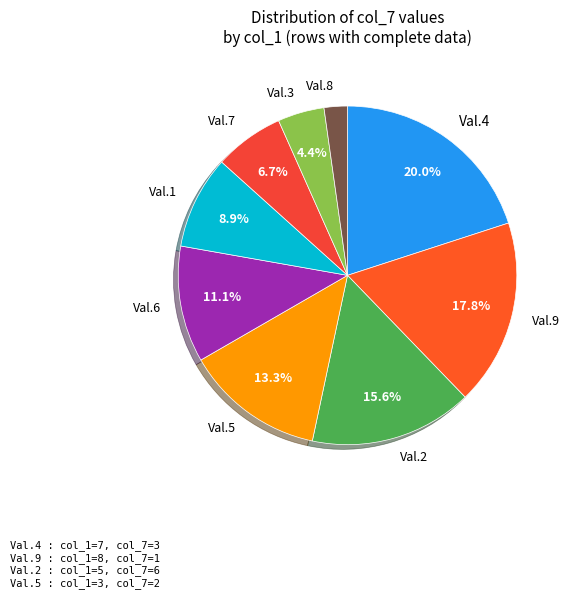

Rank the categories by value from highest to lowest.

Val.4, Val.9, Val.2, Val.5, Val.6, Val.1, Val.7, Val.3, Val.8